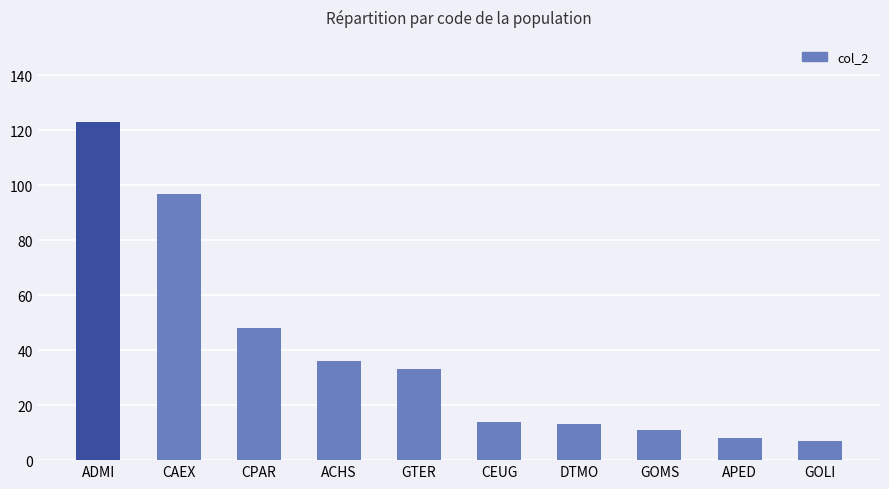

At which label does the data first exceed 33?

ADMI